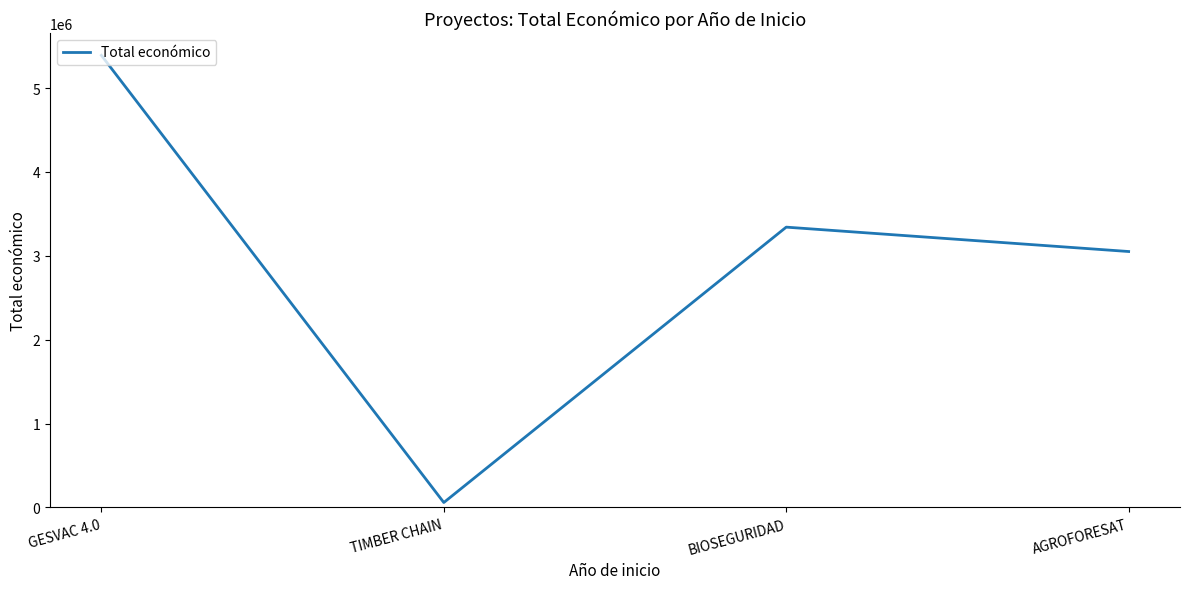

What is the sum of the values at GESVAC 4.0 and AGROFORESAT?

8442171